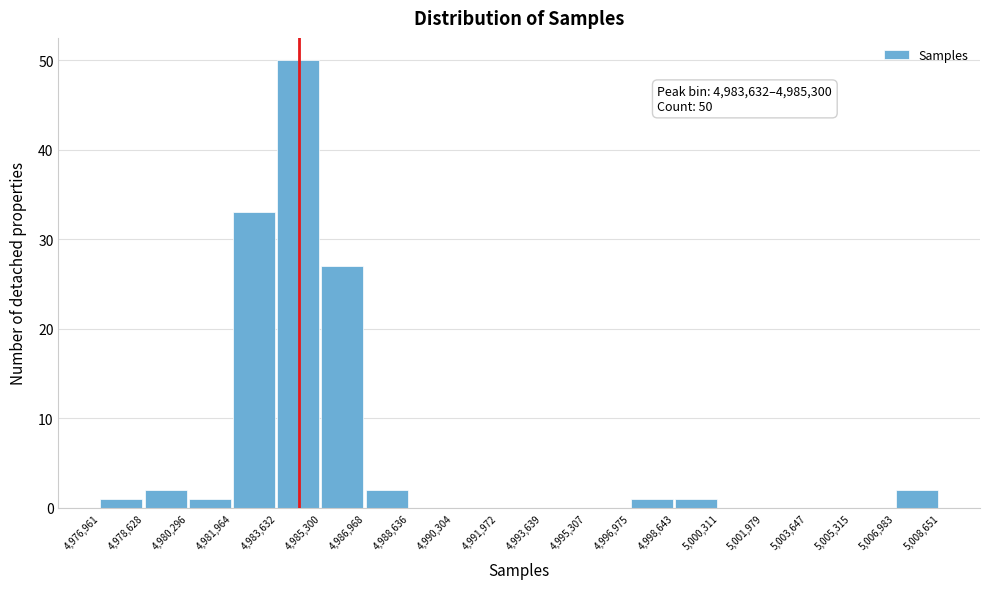

Over which range of the x-axis is the bar tallest?

4,983,632 to 4,985,300